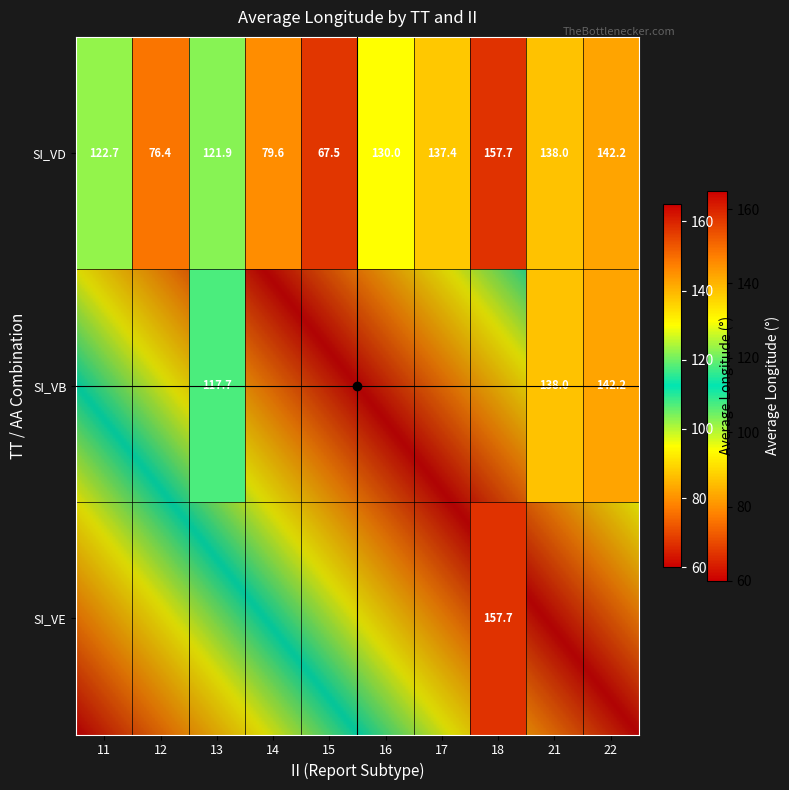

Which has a higher value, 11 or 12?

11